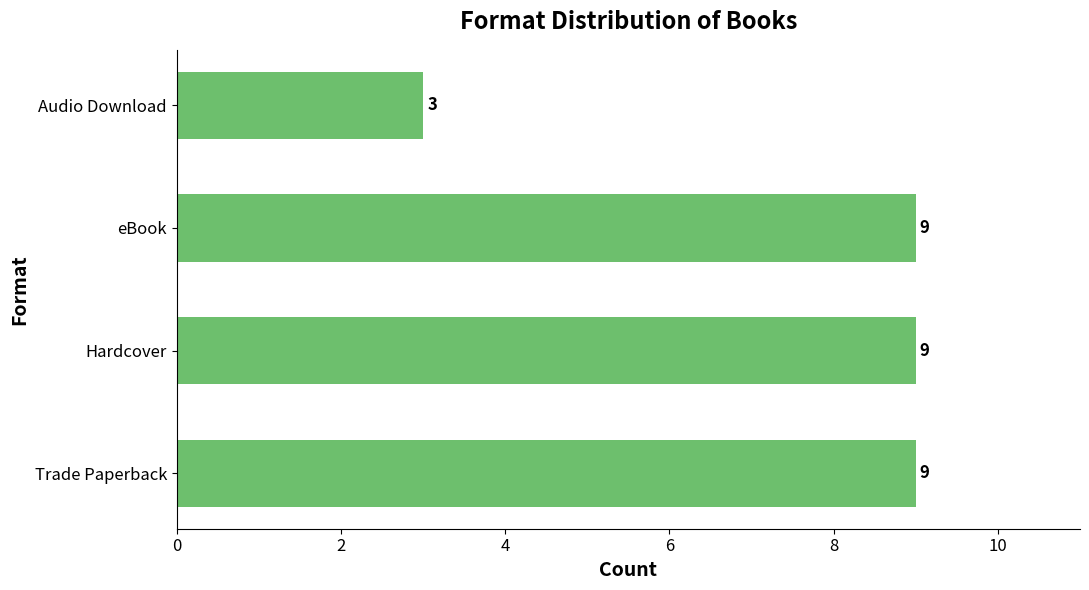

Count the values in the range 9 to 10.

3